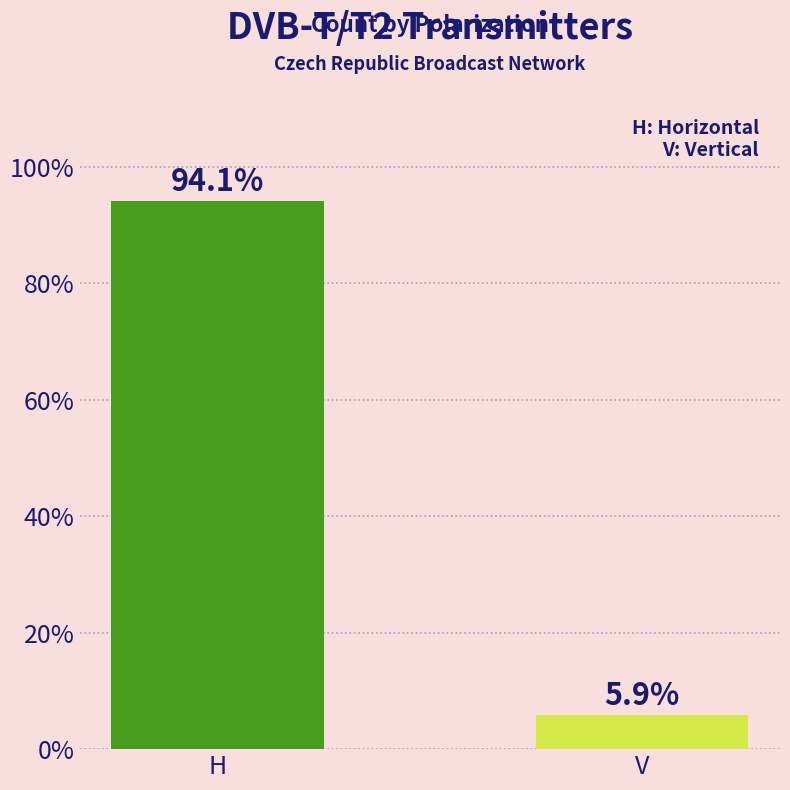

What is the label of the 2nd bar from the left?

V